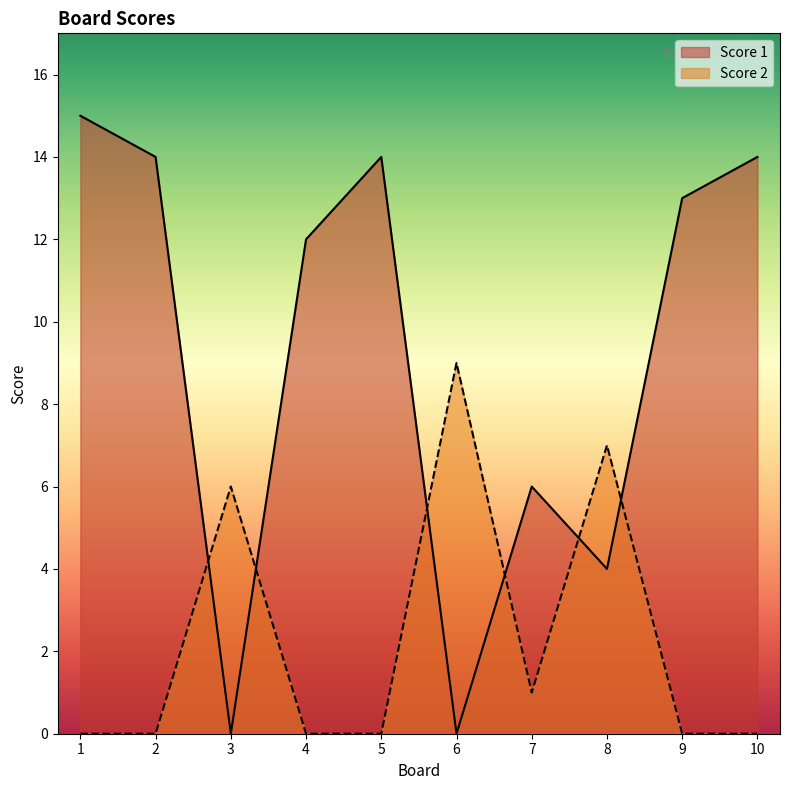

In Score 2, how many points are lower than both neighbors (excluding endpoints)?

1